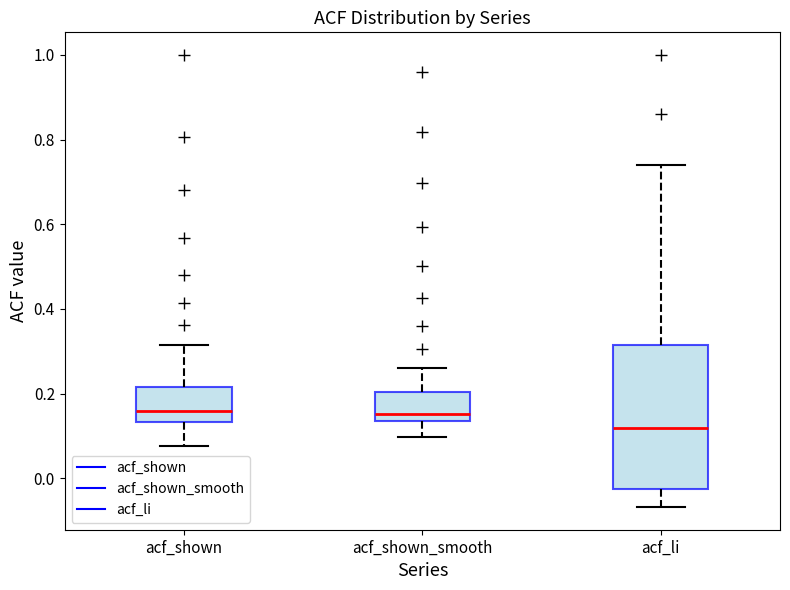

Reading left to right, transcribe this box plot: for each box, give where its median line is, the range the box spans, and where its two whiskers end, as read against the y-axis. The values are not printed on the chart, so give them approximately, as read against the axis.

acf_shown: median 0.16, box 0.14 to 0.22, whiskers 0.08 to 0.32
acf_shown_smooth: median 0.16, box 0.14 to 0.20, whiskers 0.10 to 0.26
acf_li: median 0.12, box -0.02 to 0.32, whiskers -0.06 to 0.74